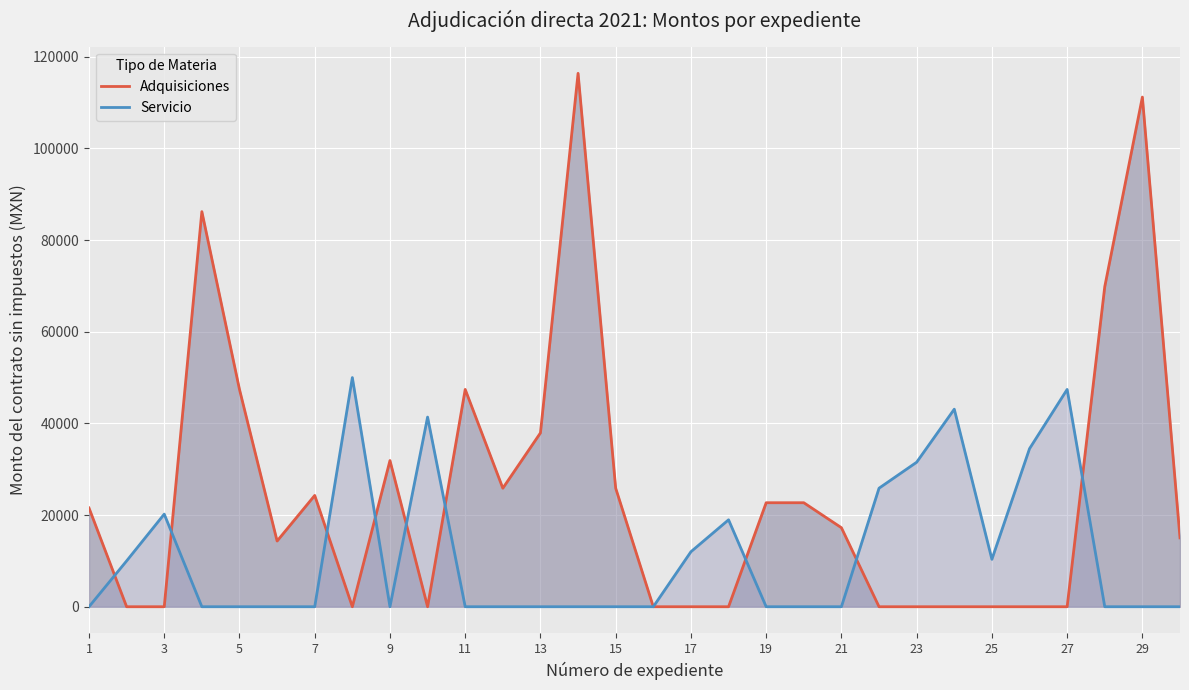

What is the difference between the maximum and second lowest values in the Adquisiciones series?

116379.3